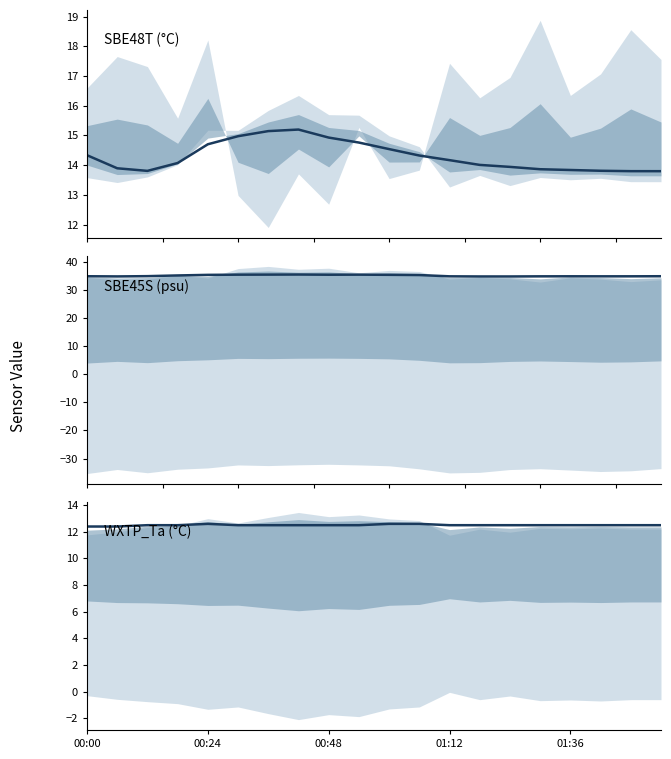

True or false: SBE48T (°C) and WXTP_Ta (°C) cross at least once.

False